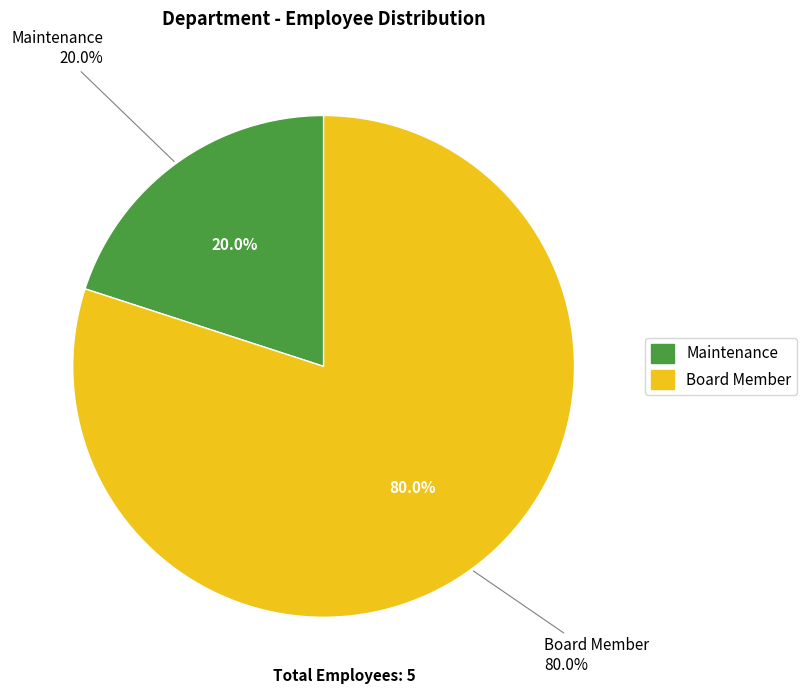

What is the largest slice in the pie chart?

Board Member